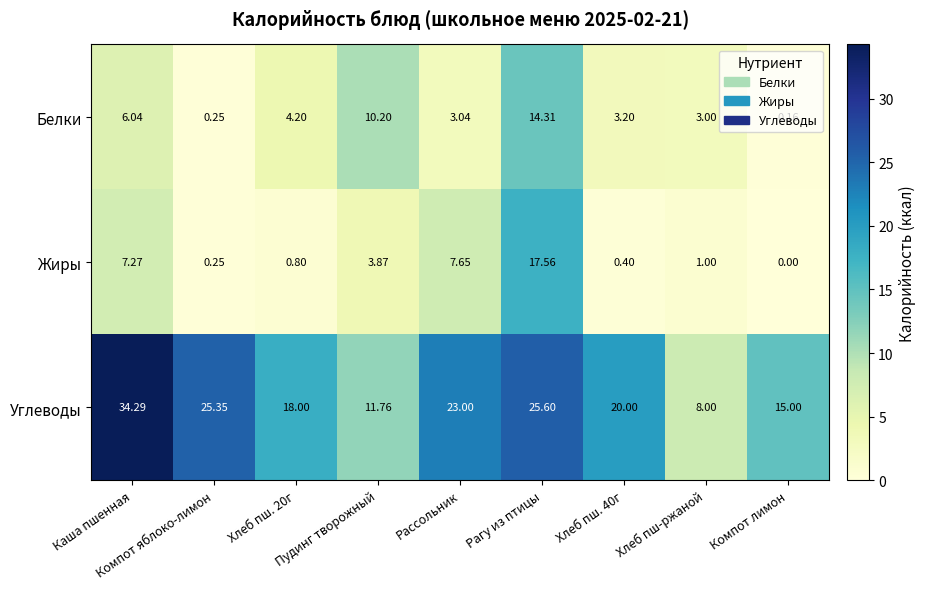

Which series has the widest spread of values?

Углеводы